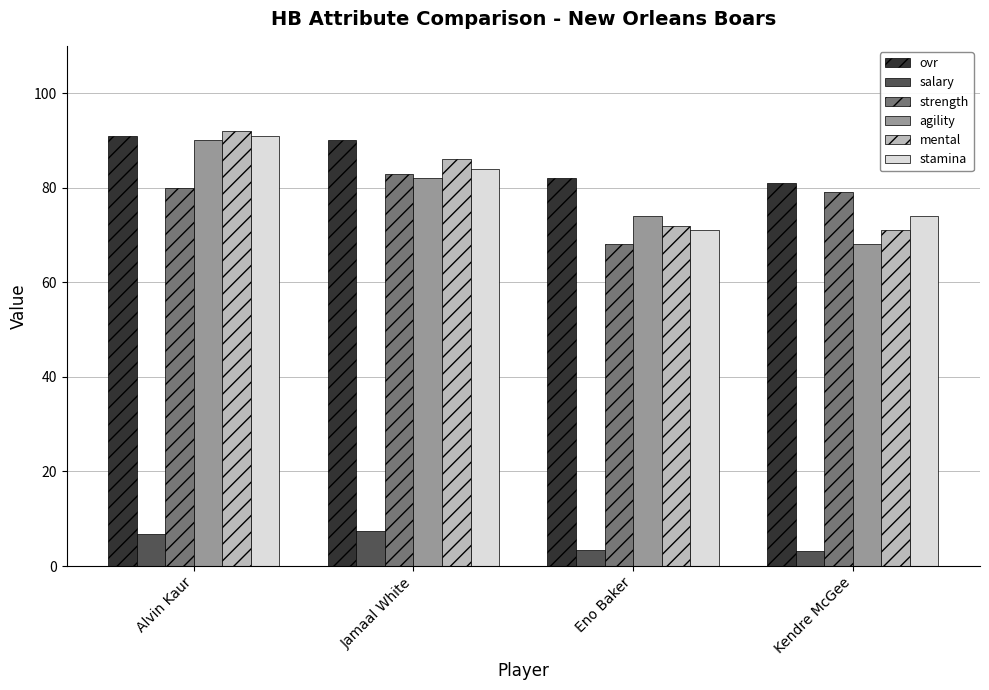

Is the value of stamina at Alvin Kaur greater than the value of agility at Jamaal White?

Yes